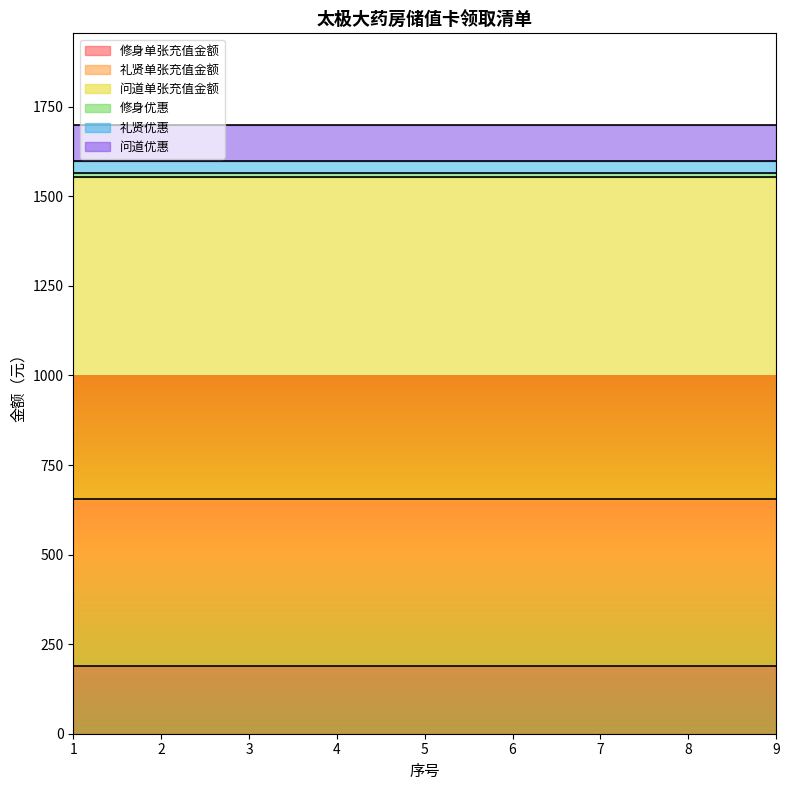

True or false: 问道单张充值金额 and 礼贤优惠 cross at least once.

False